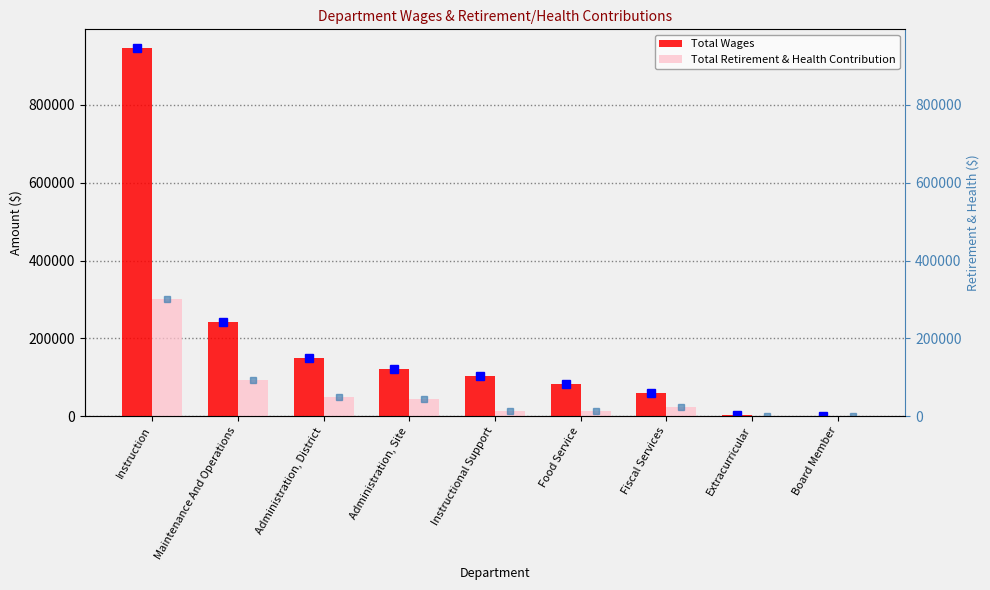

How many bars are there in each group?

2